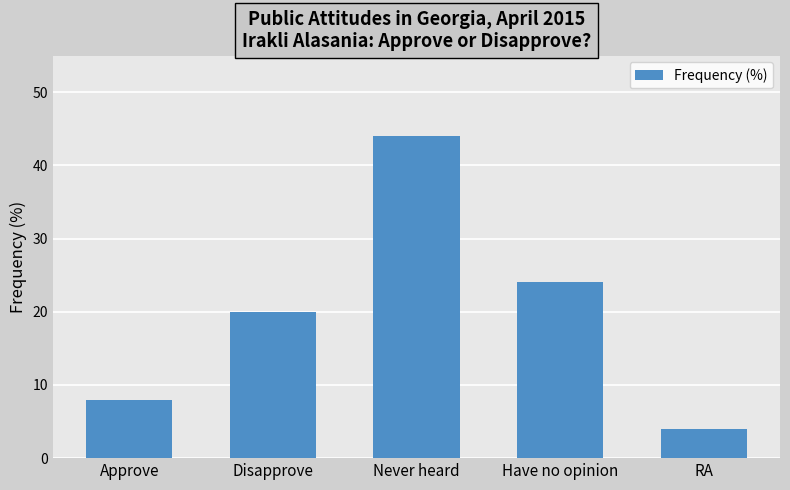

How many values are between 8 and 24?

3